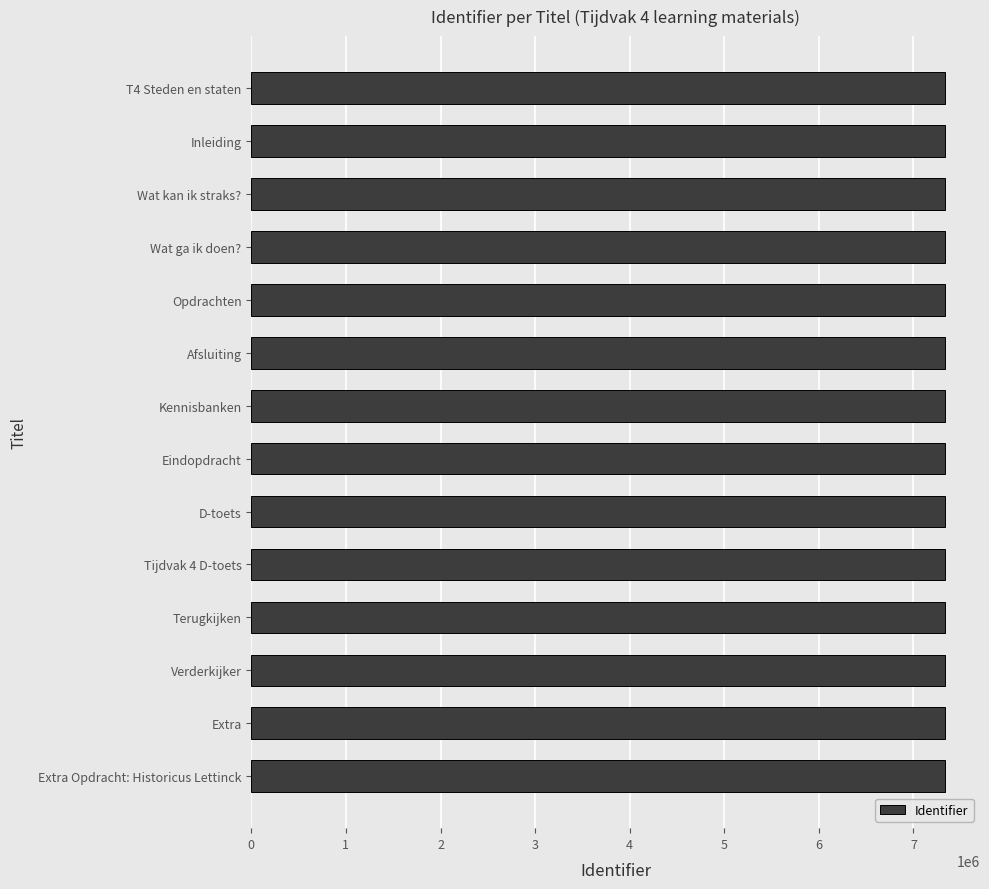

What is the sum of all values?

102714596